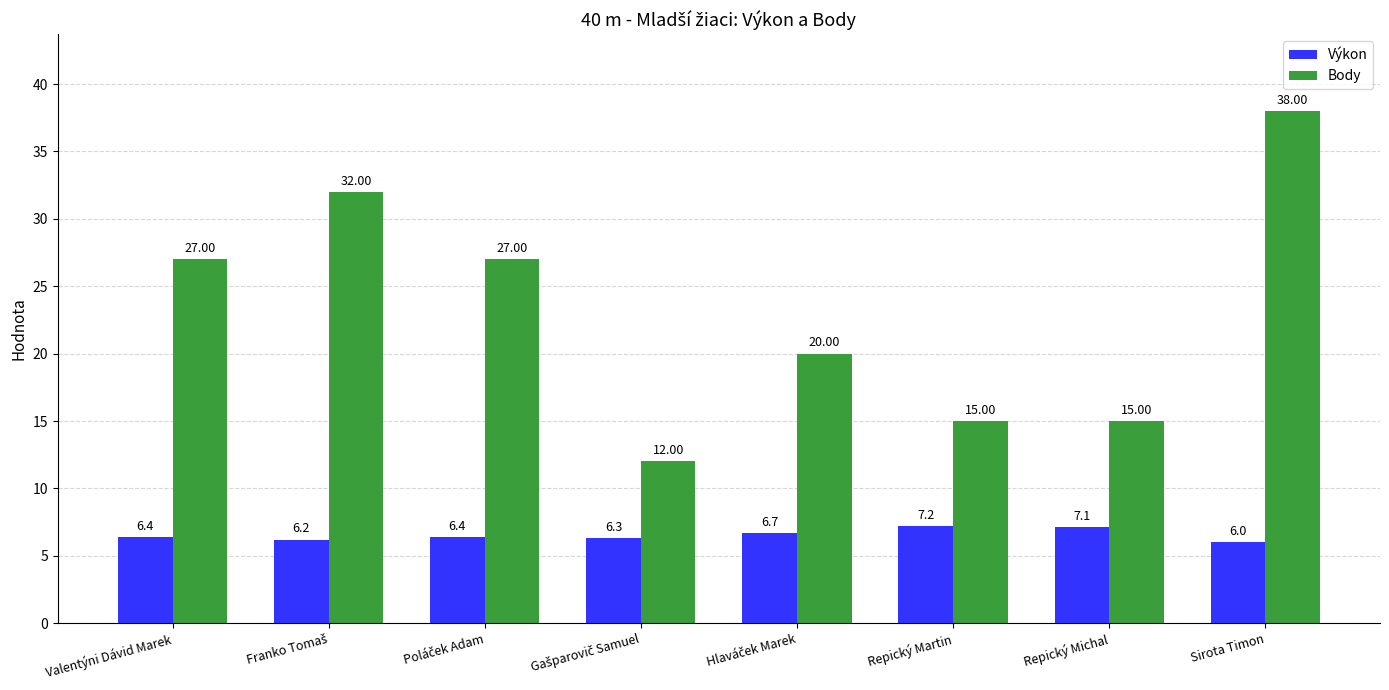

Rank the series by their maximum value, from lowest to highest.

Výkon, Body